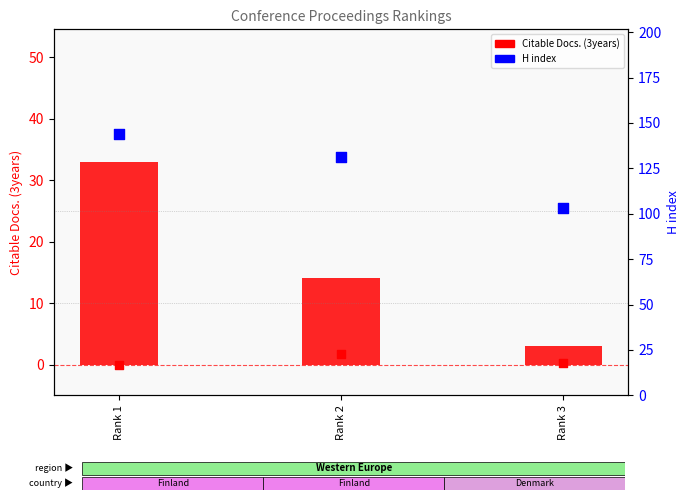

Which series reaches the minimum Y coordinate?

Cites / Doc. x10